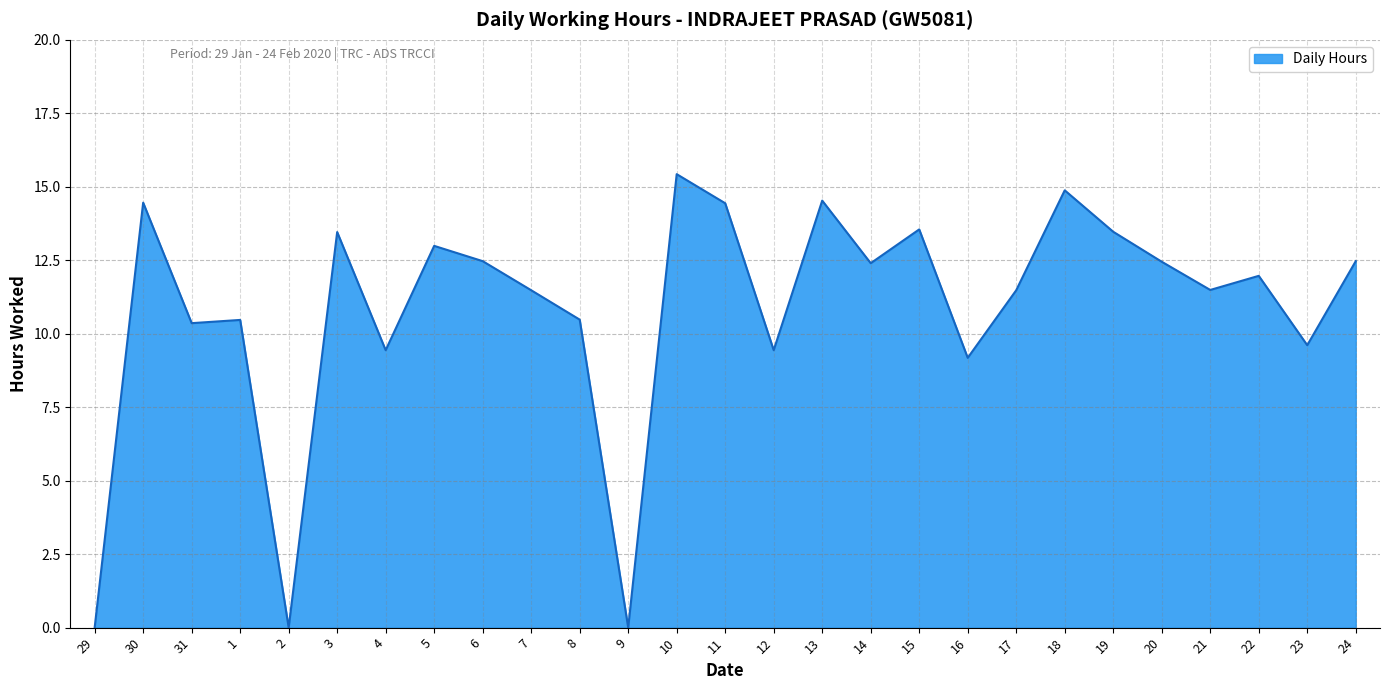

What is the greatest value displayed?

15.4